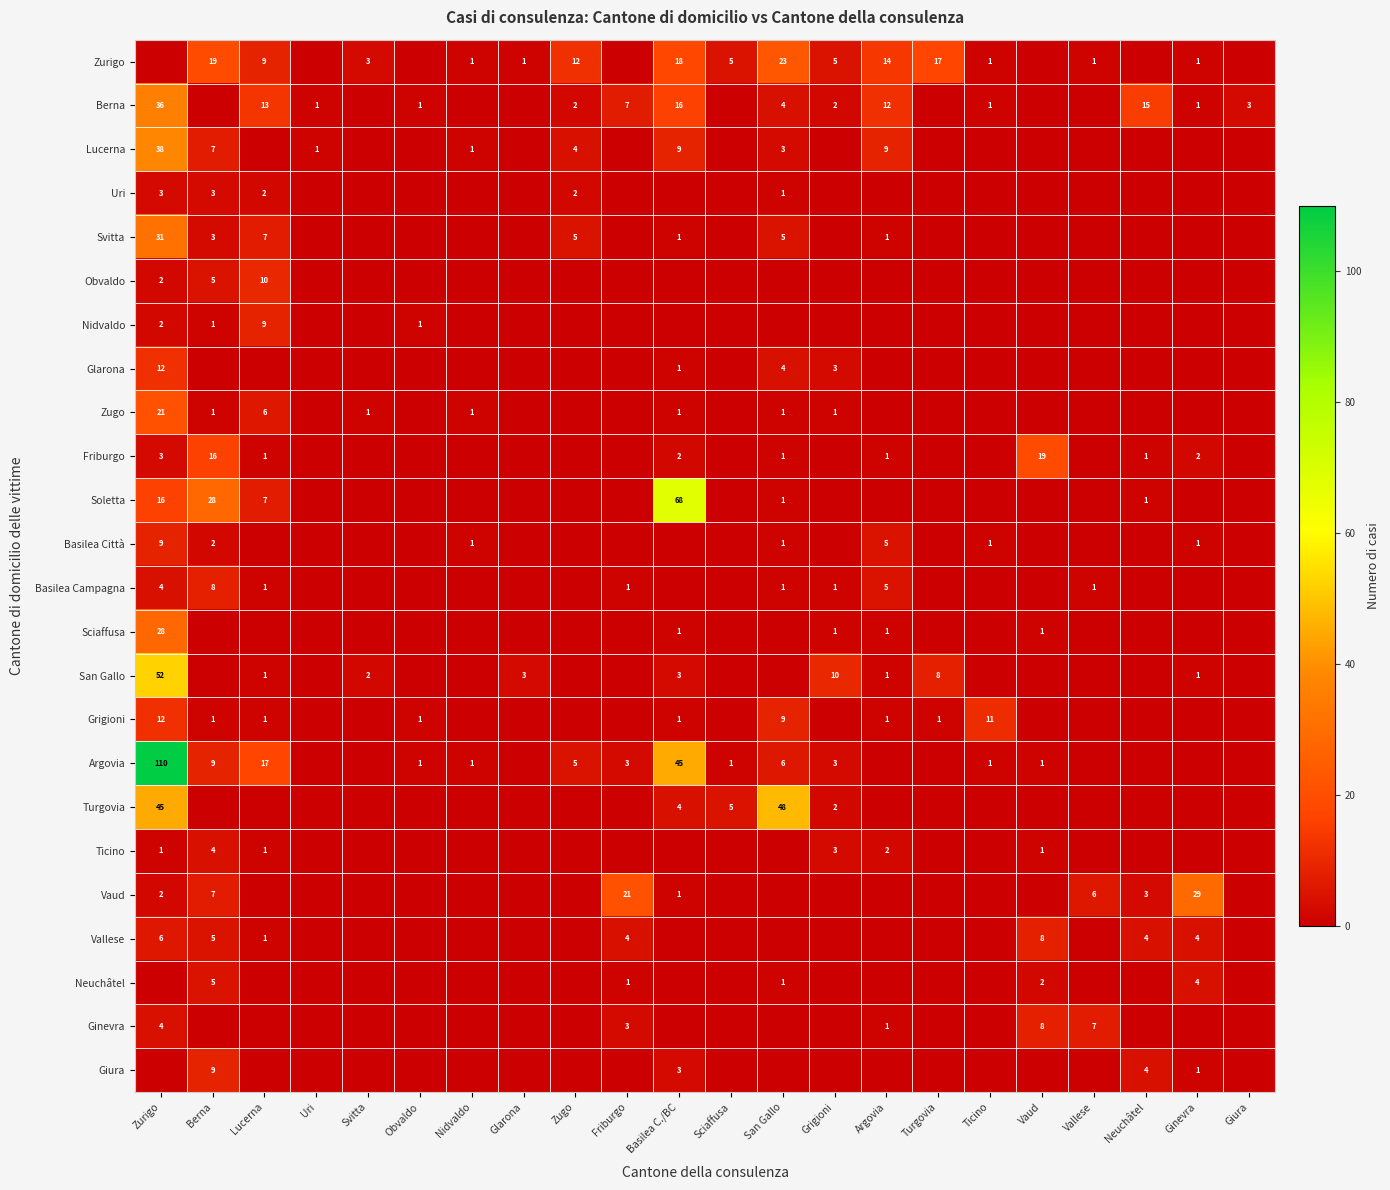

Between Turgovia and Obvaldo, which is larger?

Turgovia